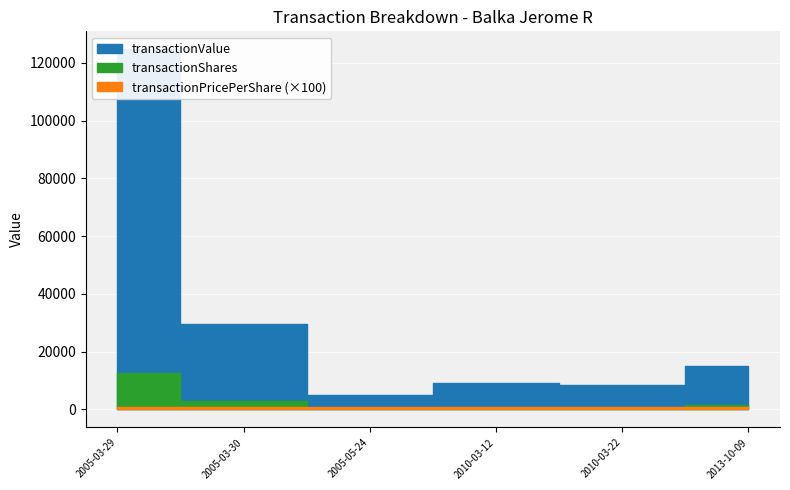

True or false: transactionShares and transactionPricePerShare intersect in this chart.

False